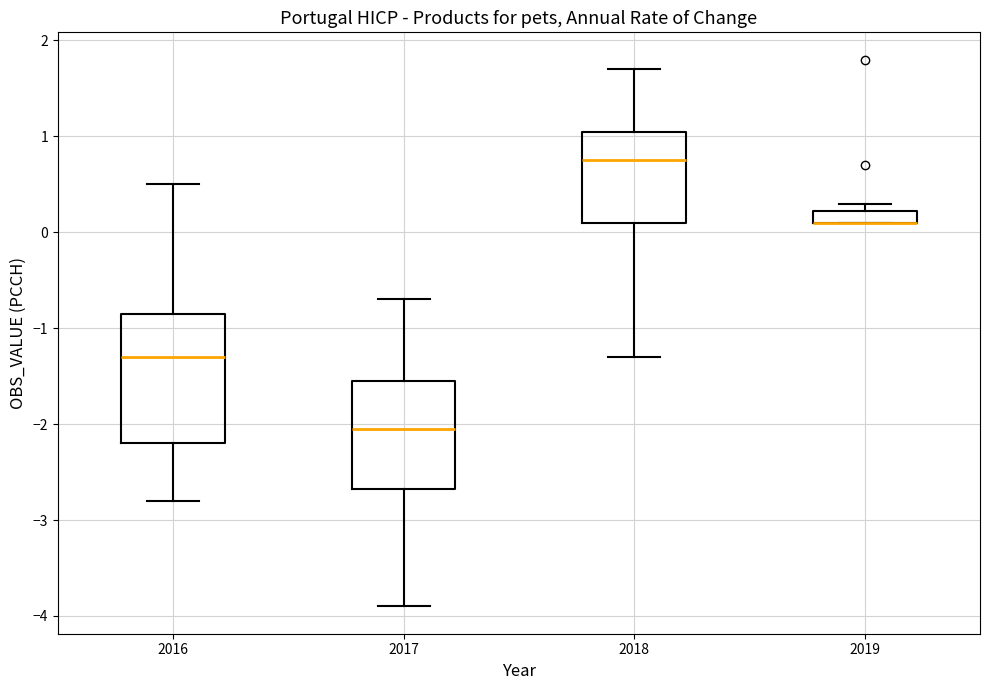

Where is the upper edge of the box at x = 2019 on the y-axis? The values are not printed on the chart, so give them approximately, as read against the axis.

0.2